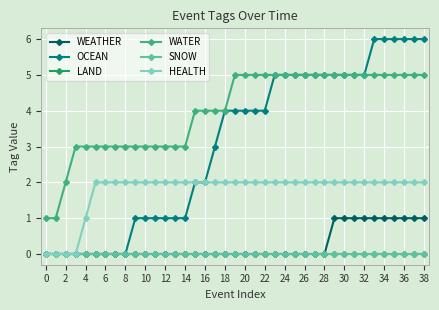

True or false: SNOW and LAND cross at least once.

False